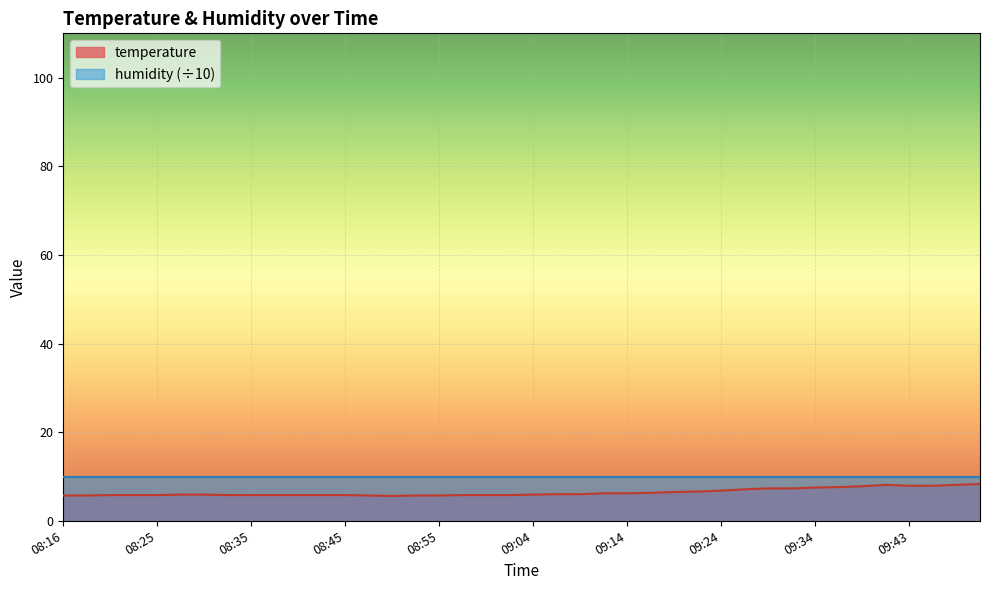

List the labels in order of value, smallest first.

08:50, 08:16, 08:18, 08:47, 08:52, 08:55, 08:21, 08:23, 08:25, 08:33, 08:35, 08:38, 08:40, 08:42, 08:45, 08:57, 09:00, 09:02, 08:28, 08:30, 09:04, 09:07, 09:09, 09:12, 09:14, 09:17, 09:19, 09:21, 09:24, 09:26, 09:29, 09:31, 09:34, 09:36, 09:38, 09:43, 09:46, 09:41, 09:48, 09:51